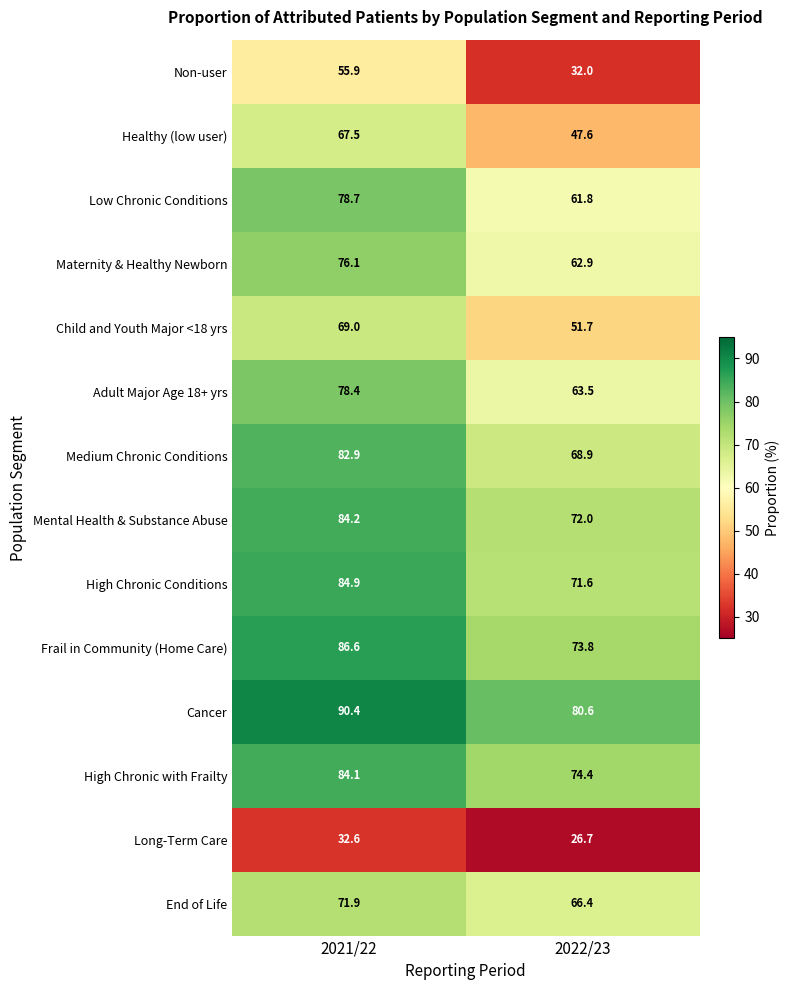

At which label does Non-user reach its peak?

2021/22